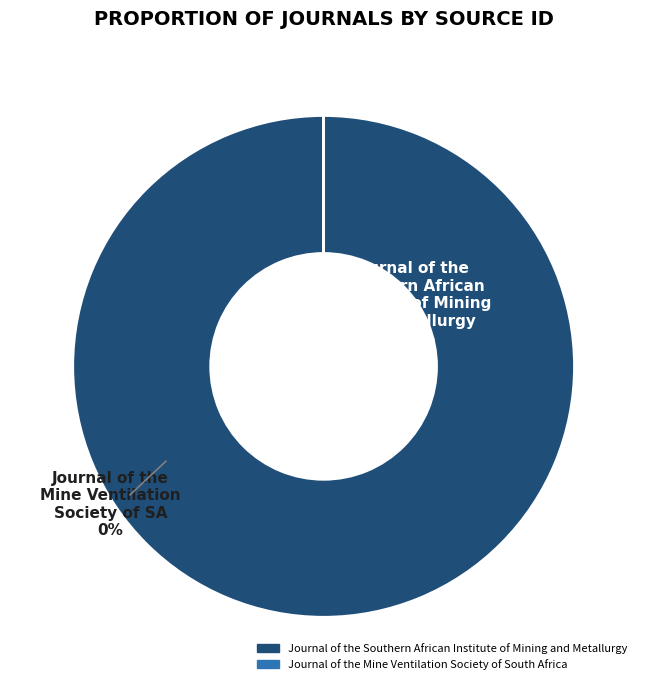

To the nearest percent, what is the difference between the largest and smallest slice percentages?

100%